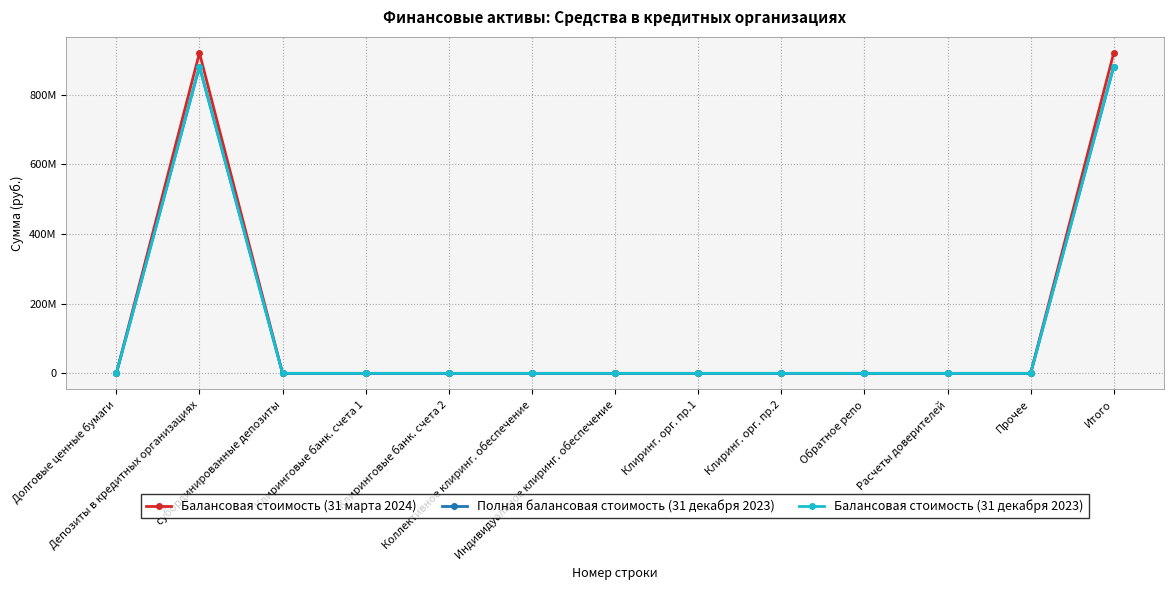

Is this an area chart (filled region under the line)?

No